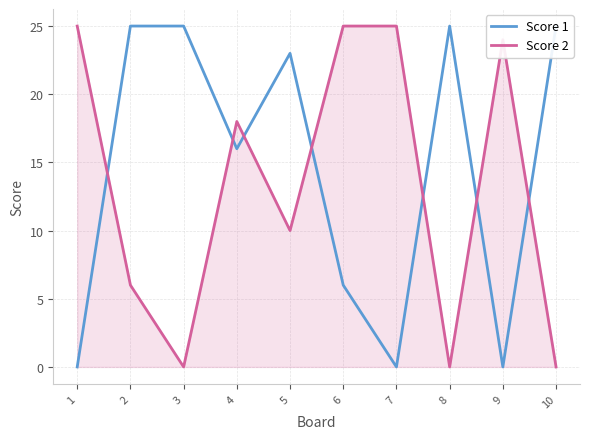

How many values in the Score 2 series are below 18?

5